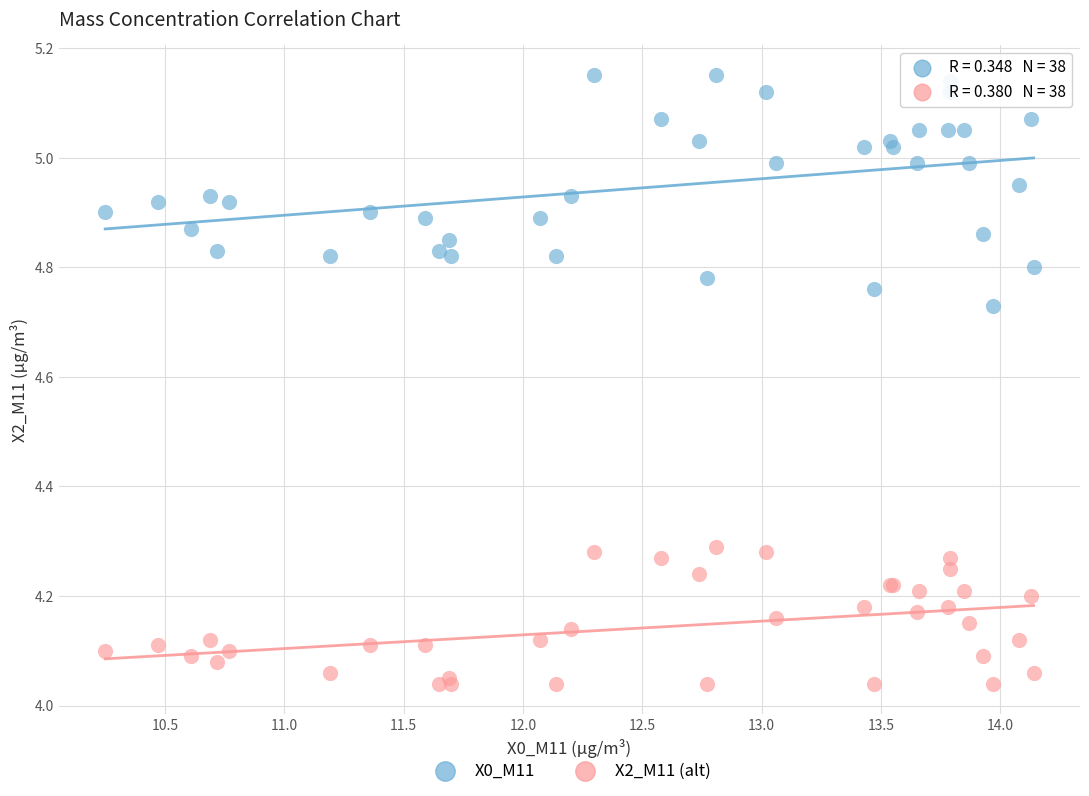

Which series contains the lowest Y value?

X2_M11 (alt)